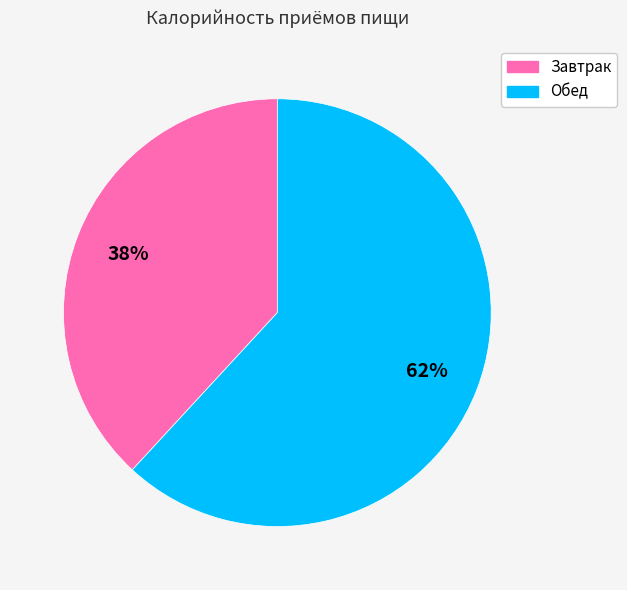

What percentage is the Завтрак slice, to the nearest percent?

38%